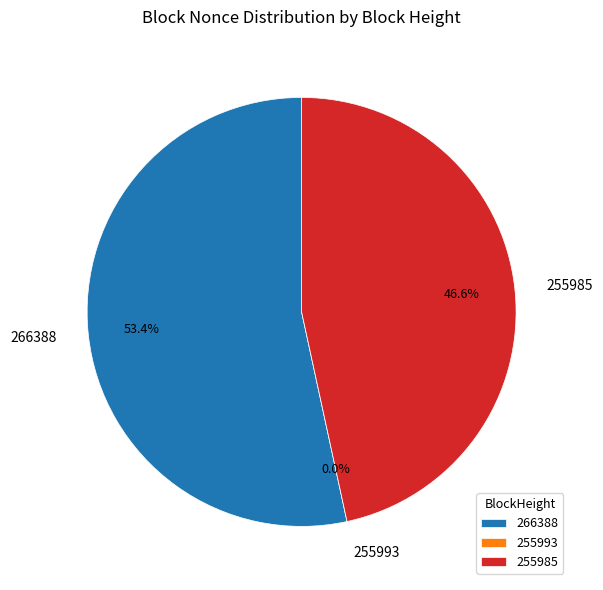

Do 255993 and 255985 together represent more than half of the pie?

No